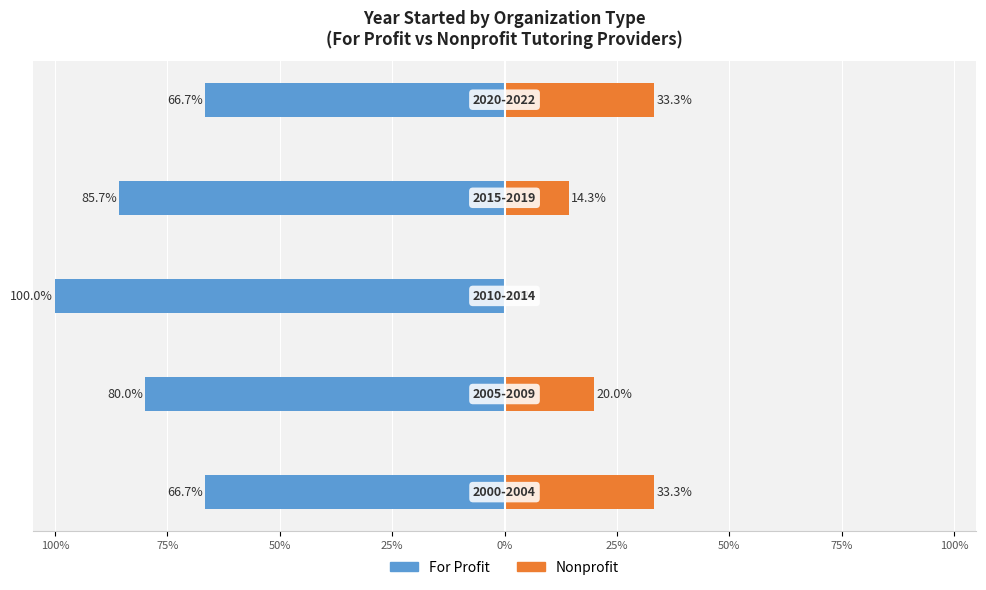

Reading left to right, list all the values displayed in this chart.

For Profit: 100%=-66.7	75%=-80.0	50%=-100.0	25%=-85.7	0%=-66.7
Nonprofit: 100%=33.3	75%=20.0	50%=0.0	25%=14.3	0%=33.3